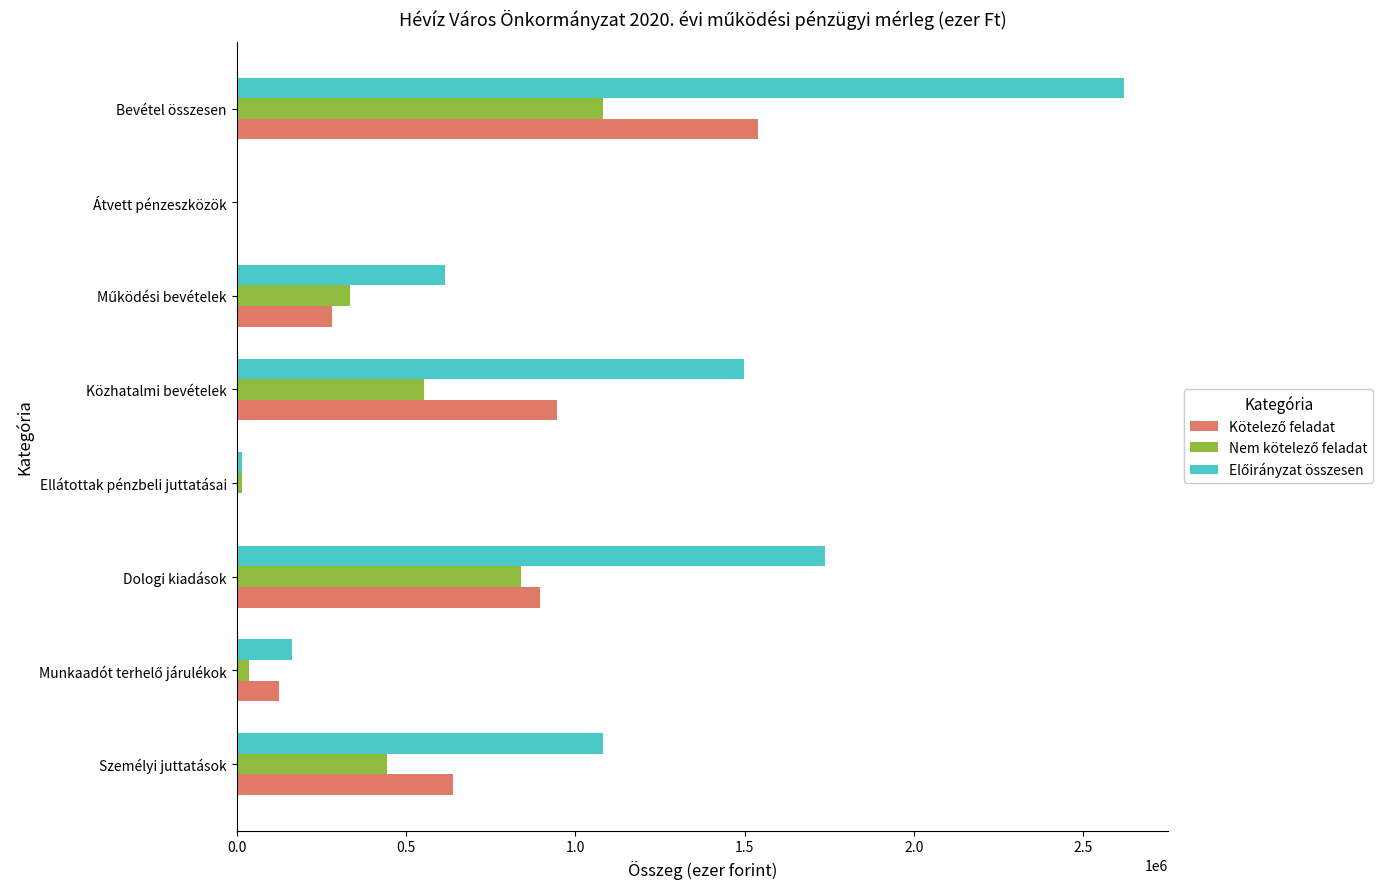

How many categories are shown in the chart?

8